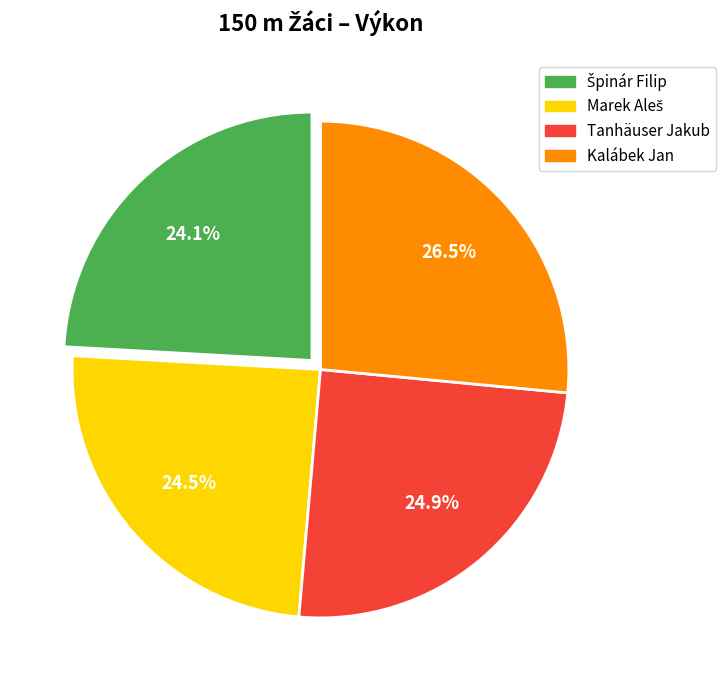

Does Tanhäuser Jakub account for over 50% of the chart?

No